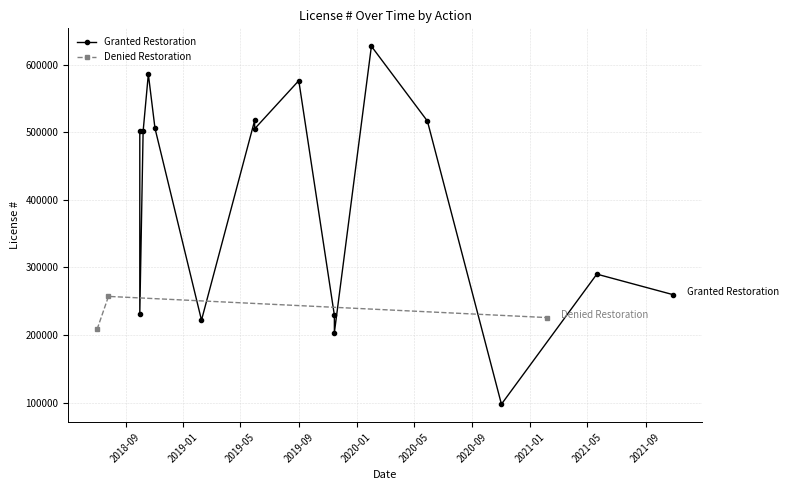

What is the value of the Denied Restoration point at the 3rd from the left?

225935